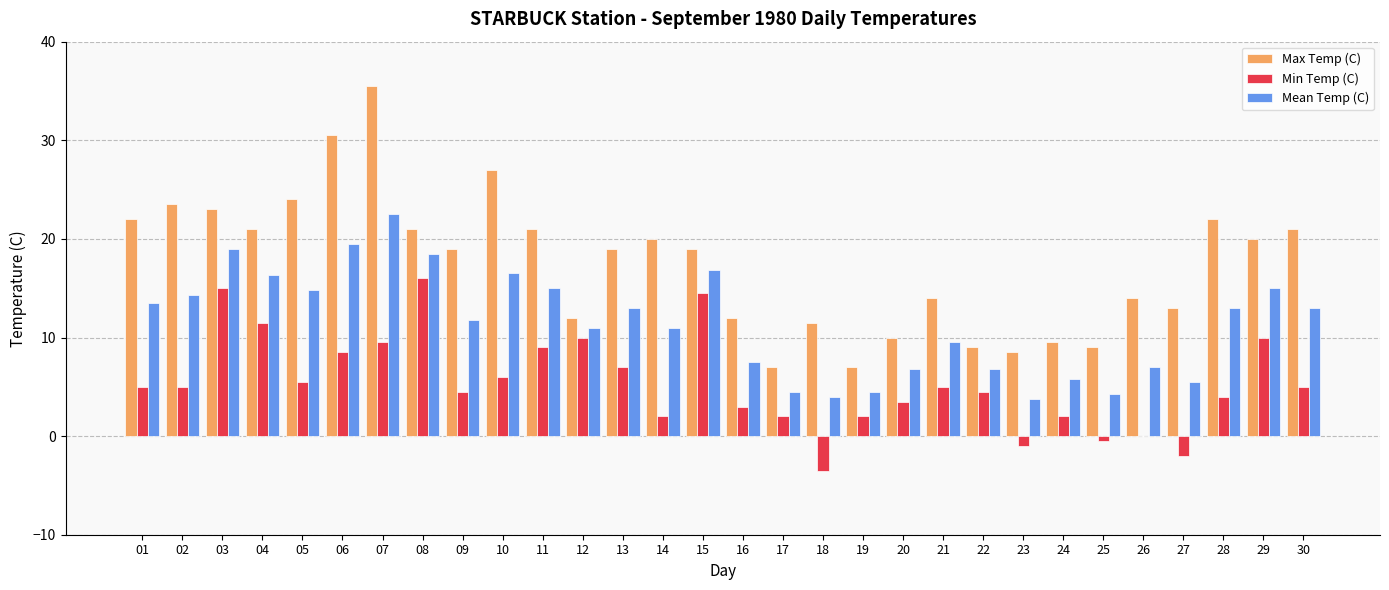

Does the chart contain stacked bars?

No